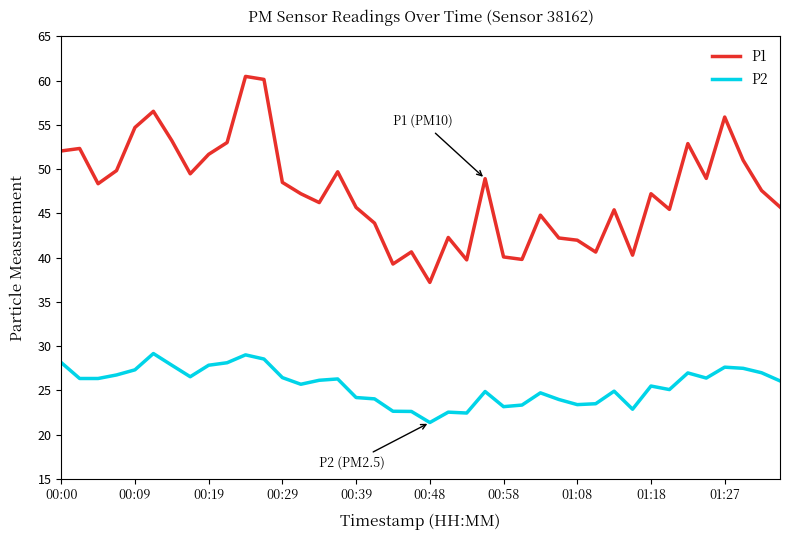

Which series has the largest total across all categories?

P1